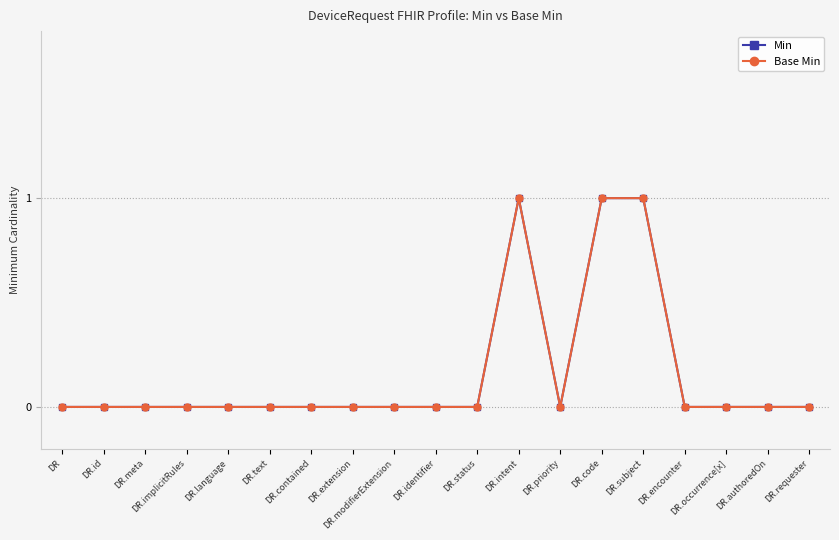

At which label is Min closest to 0?

DR